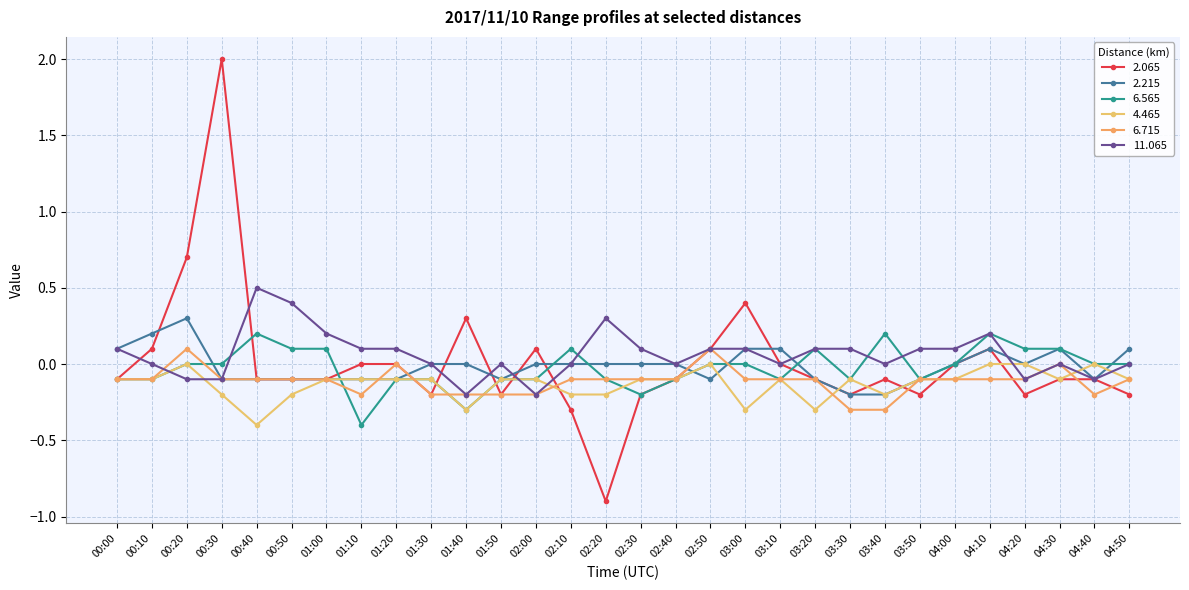

The 11.065 series shows -0.5 at 02:40. True or false?

False